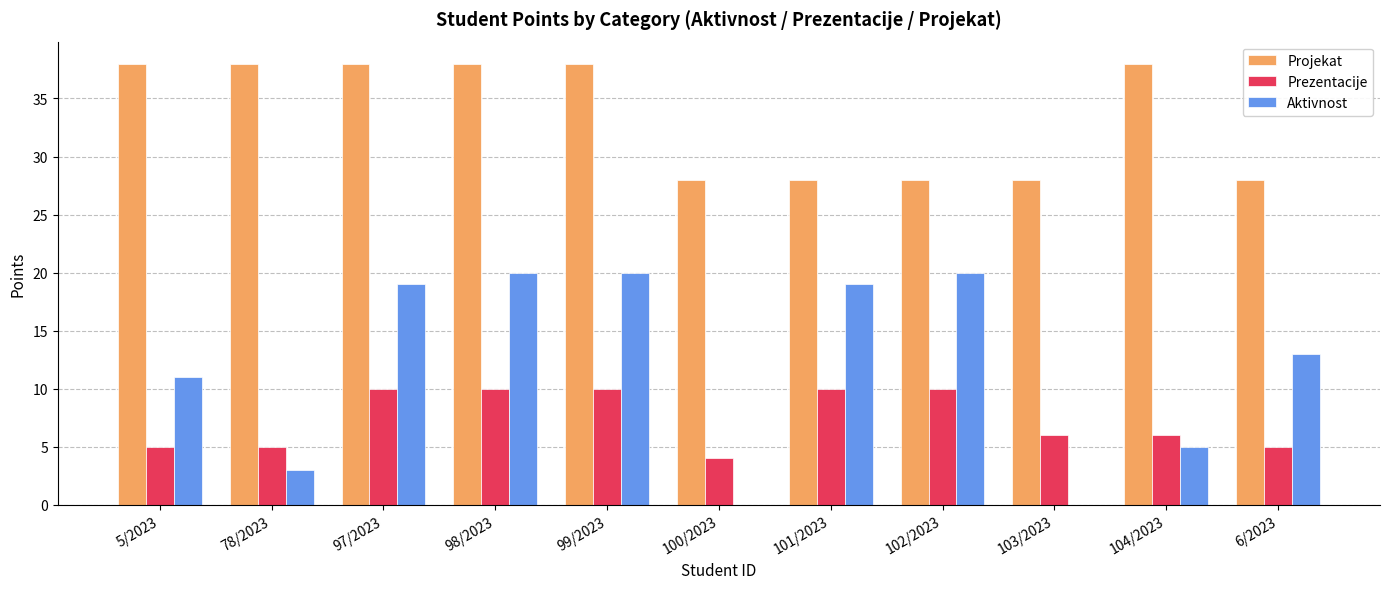

The value of Aktivnost at 104/2023 is 7. True or false?

False